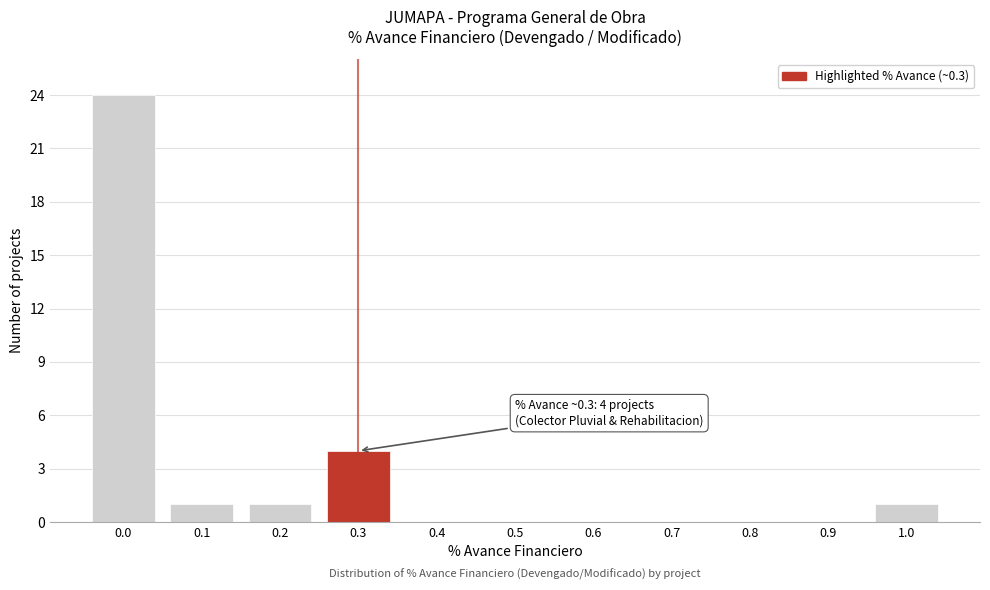

Reading left to right, list all the values displayed in this chart.

0.0=24	0.1=1	0.2=1	0.3=4	0.4=0	0.5=0	0.6=0	0.7=0	0.8=0	0.9=0	1.0=1